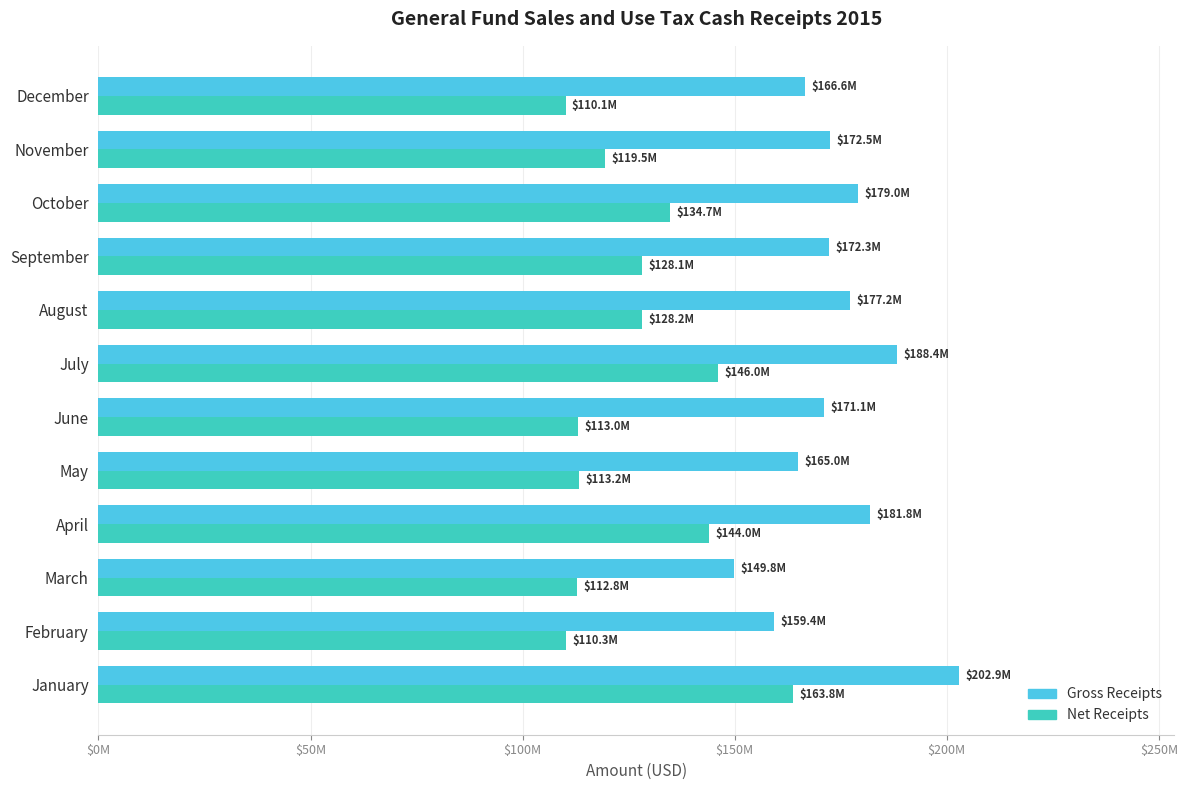

What are all the series names shown in the legend?

Gross Receipts, Net Receipts